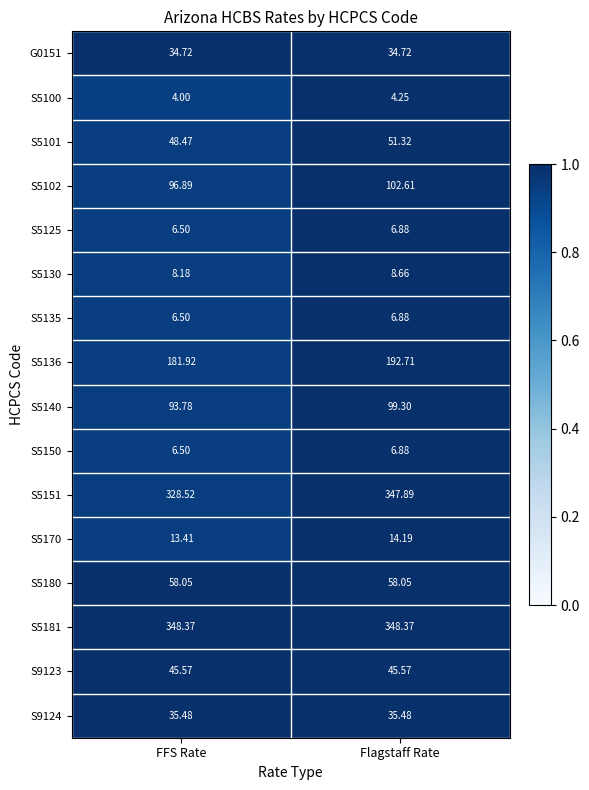

At which category is the sum across all series the highest?

Flagstaff Rate